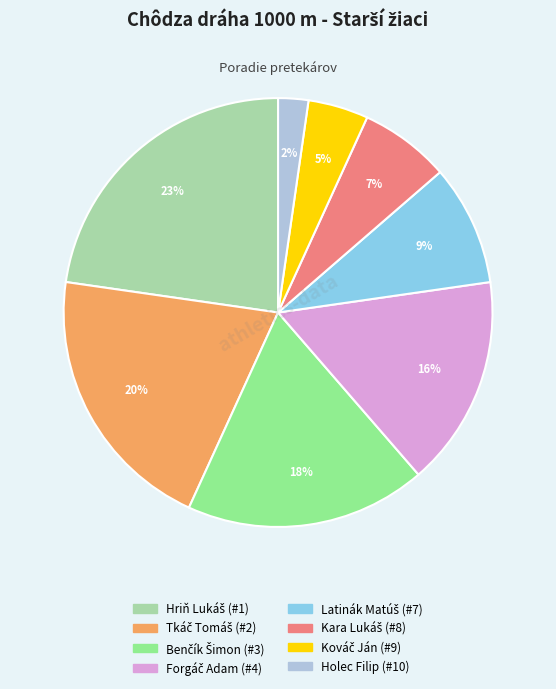

To the nearest percent, what is the average slice percentage?

12%